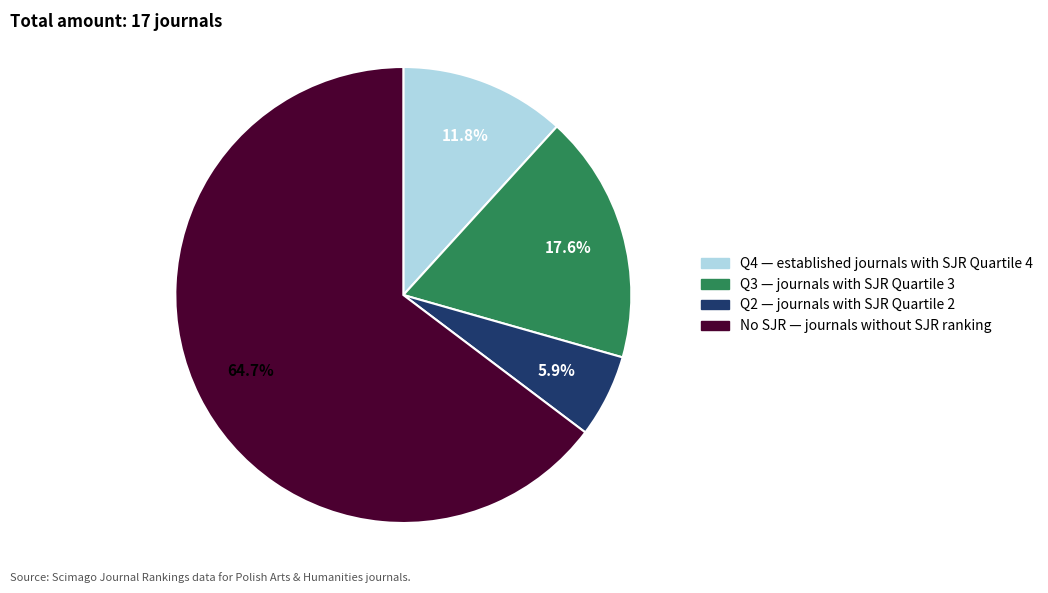

Is there any slice that represents more than half of the pie?

Yes